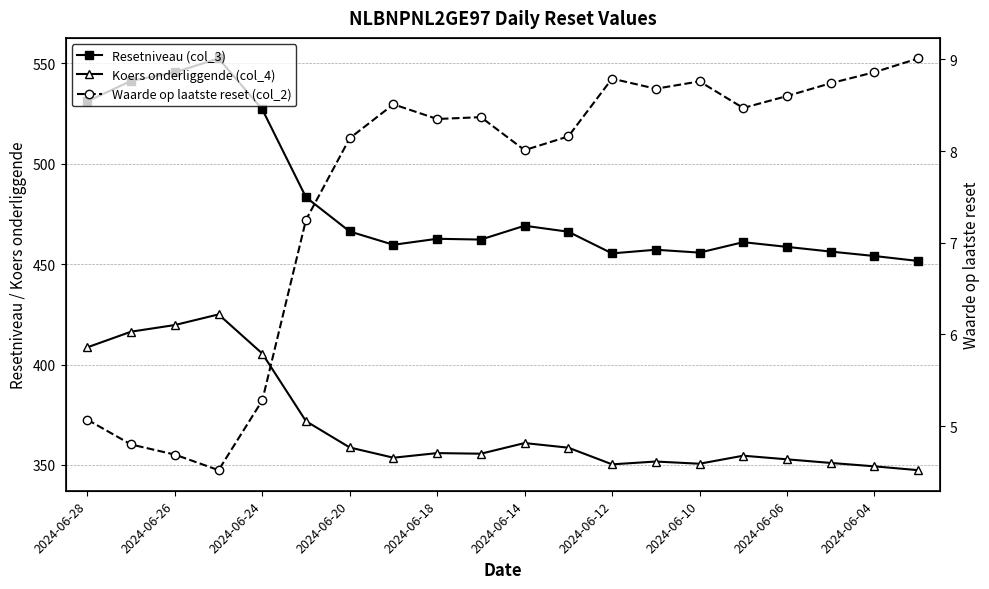

How many interior local valleys does the Koers onderliggende (col_4) series have?

4